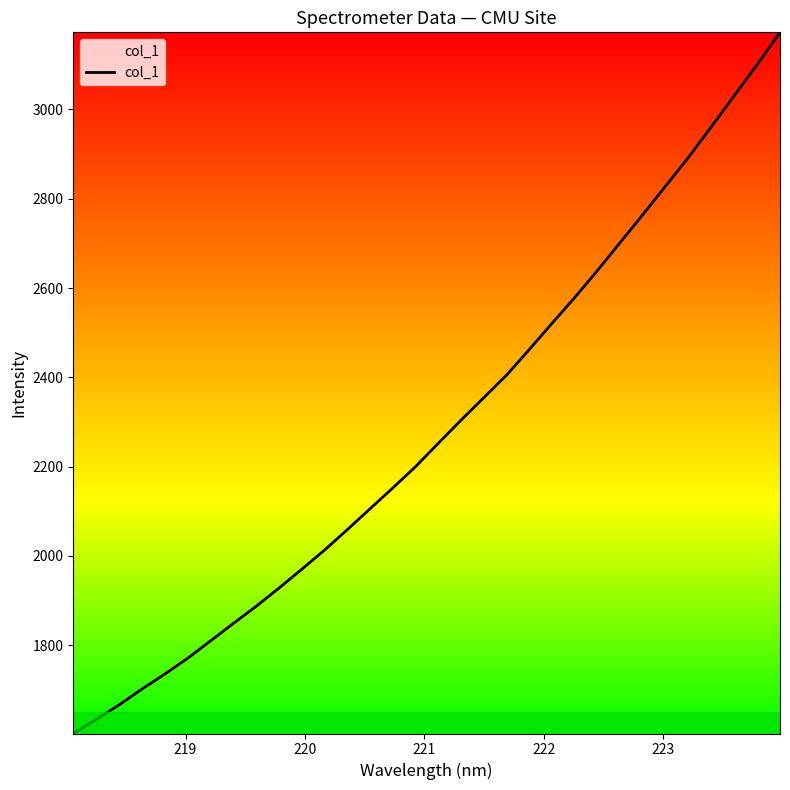

What is the greatest value displayed?

3172.7